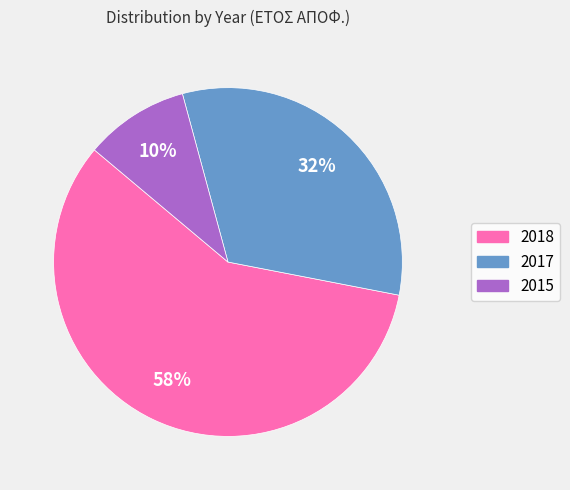

Rank the categories by value from lowest to highest.

2015, 2017, 2018